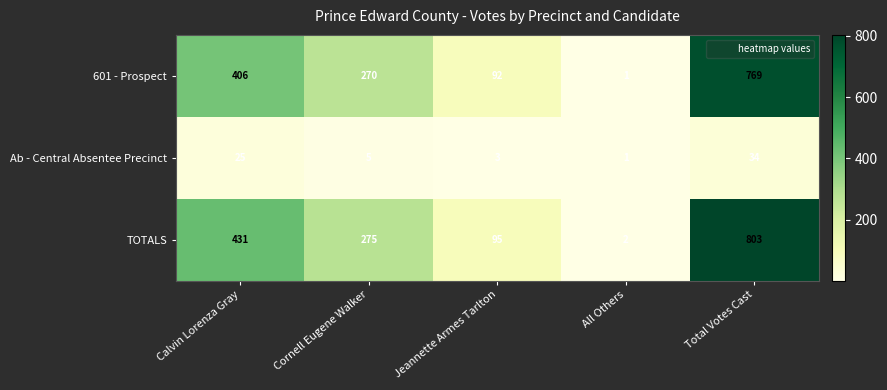

Count the number of categories in the chart.

5